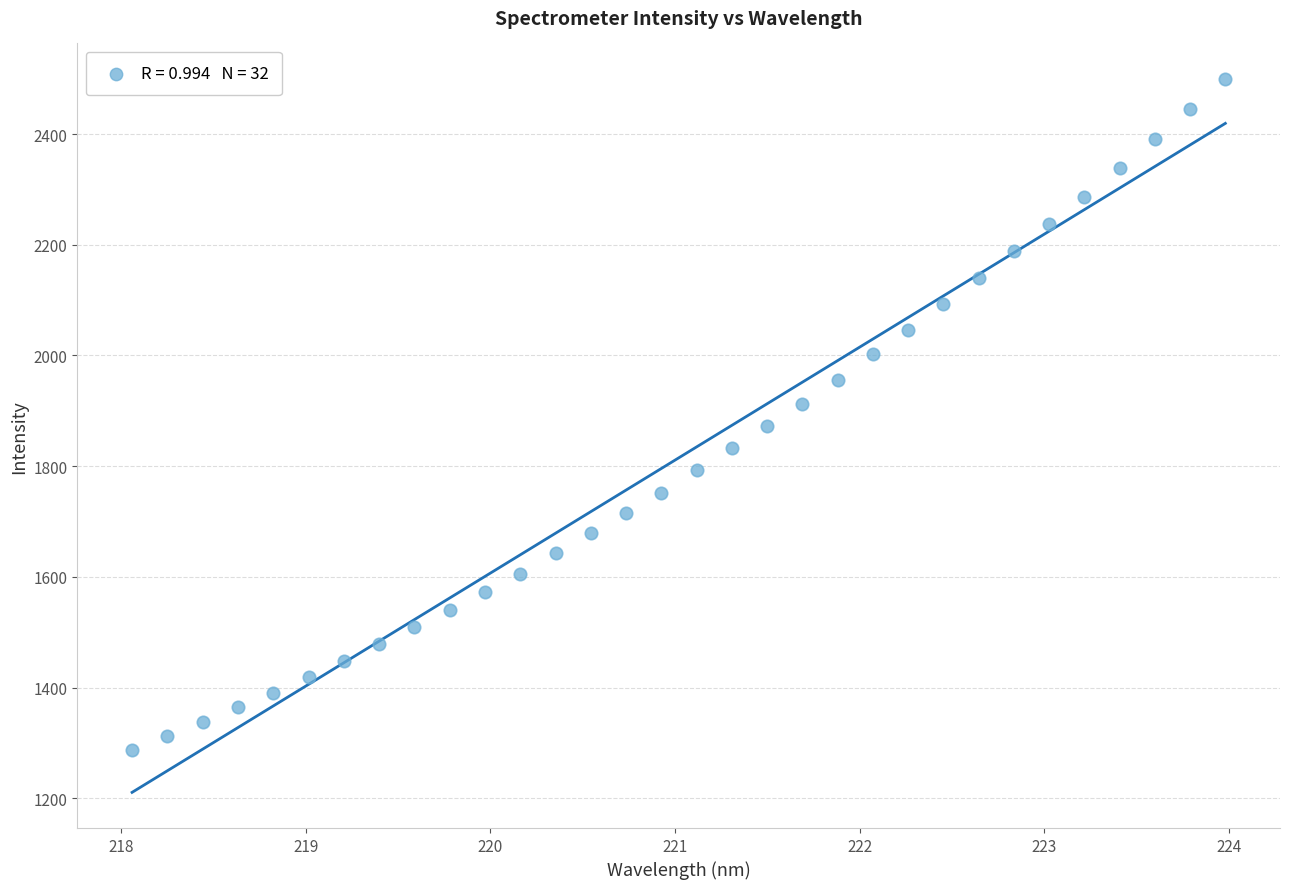

What is the range of X values (max minus min)?

5.9